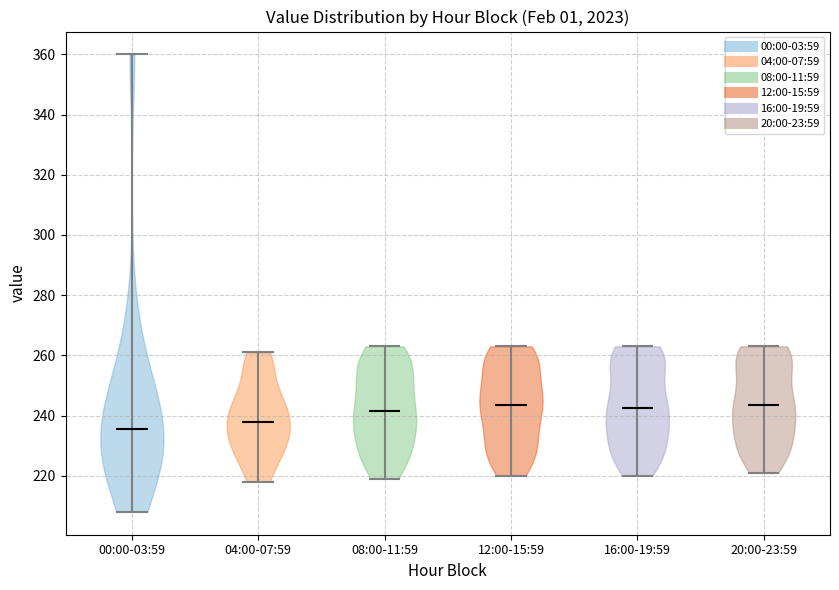

Reading left to right, read every violin against the y-axis: where its median line is, and the lowest and highest points it reaches. The values are not printed on the chart, so give them approximately, as read against the axis.

00:00-03:59: median line 236, lowest point 208, highest point 360
04:00-07:59: median line 238, lowest point 218, highest point 262
08:00-11:59: median line 242, lowest point 220, highest point 264
12:00-15:59: median line 244, lowest point 220, highest point 264
16:00-19:59: median line 242, lowest point 220, highest point 264
20:00-23:59: median line 244, lowest point 222, highest point 264